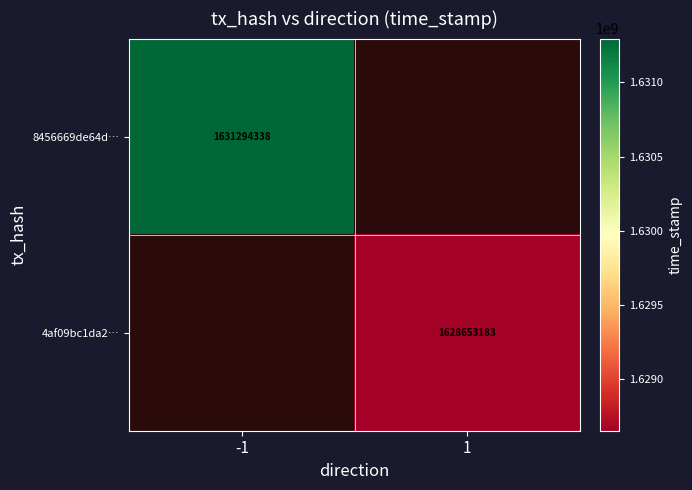

At which category does the chart reach its minimum across all series?

1